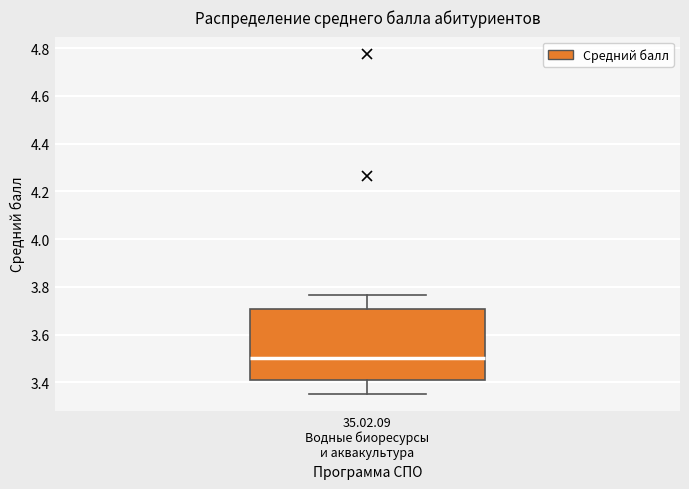

Transcribe this box plot: give where the median line is, the range the box spans, and where the two whiskers end, as read against the y-axis. The values are not printed on the chart, so give them approximately, as read against the axis.

median 3.50, box 3.42 to 3.70, whiskers 3.36 to 3.76